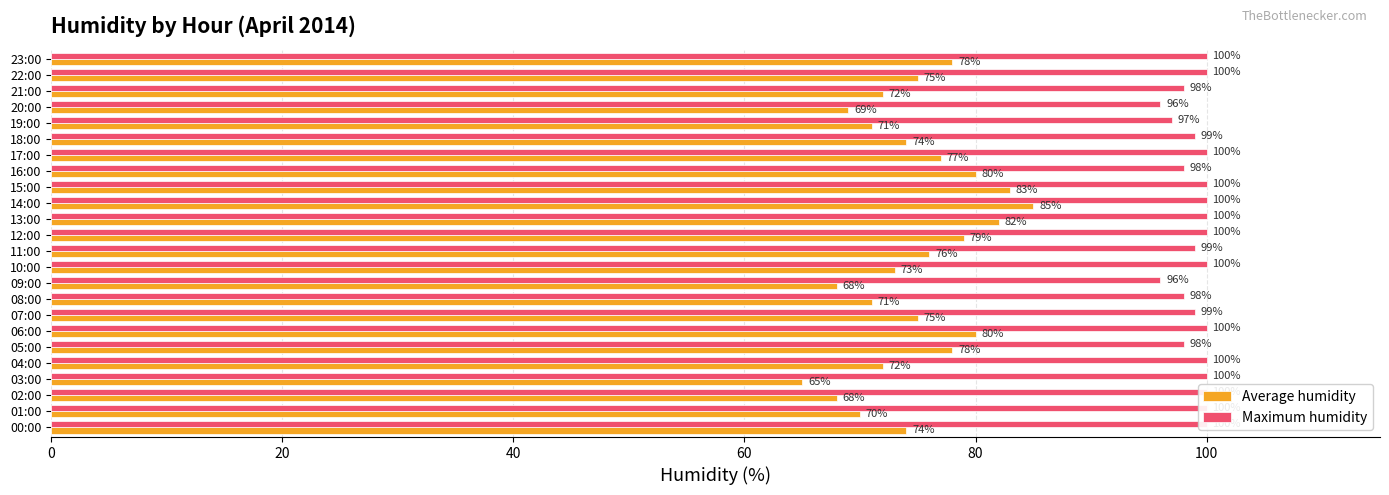

The value of Average humidity at 18:00 is 74. True or false?

True